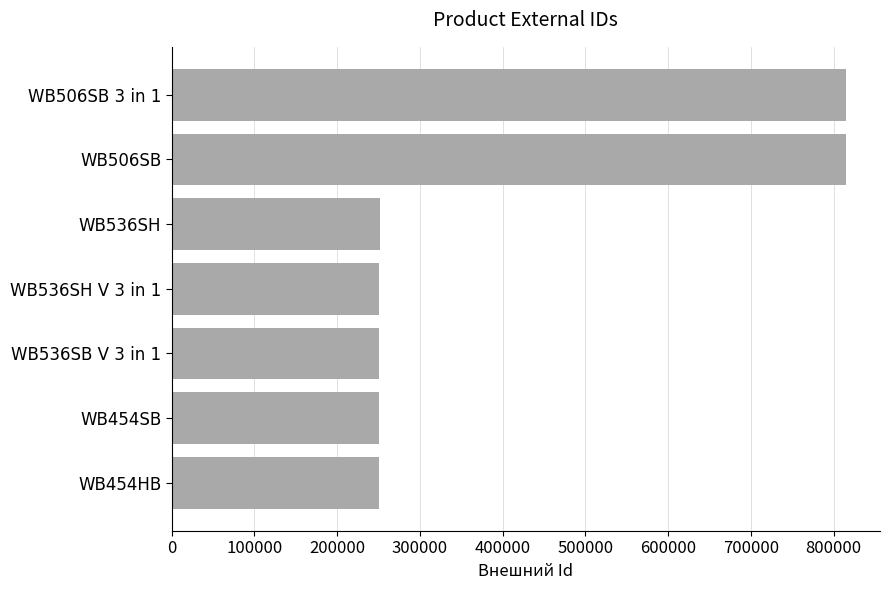

What is the average value?

412104